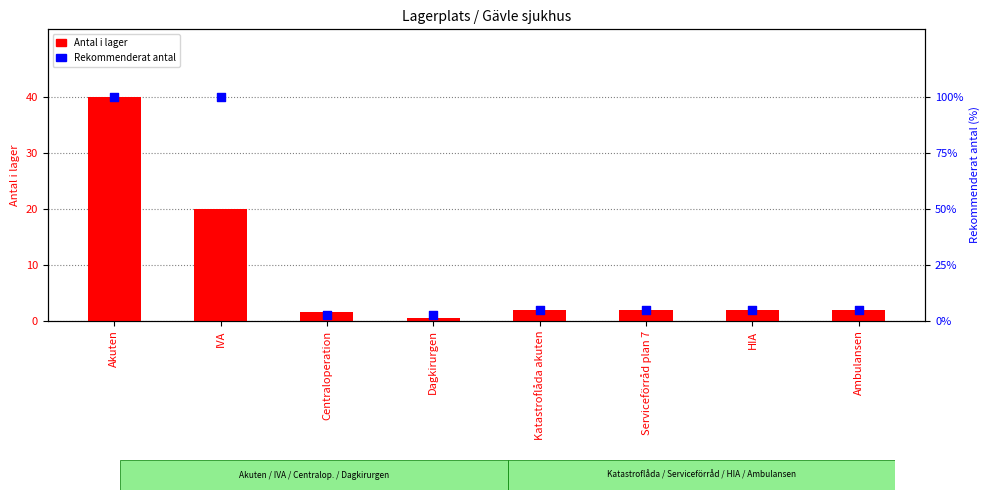

What is the total value across all series at IVA?

120.0